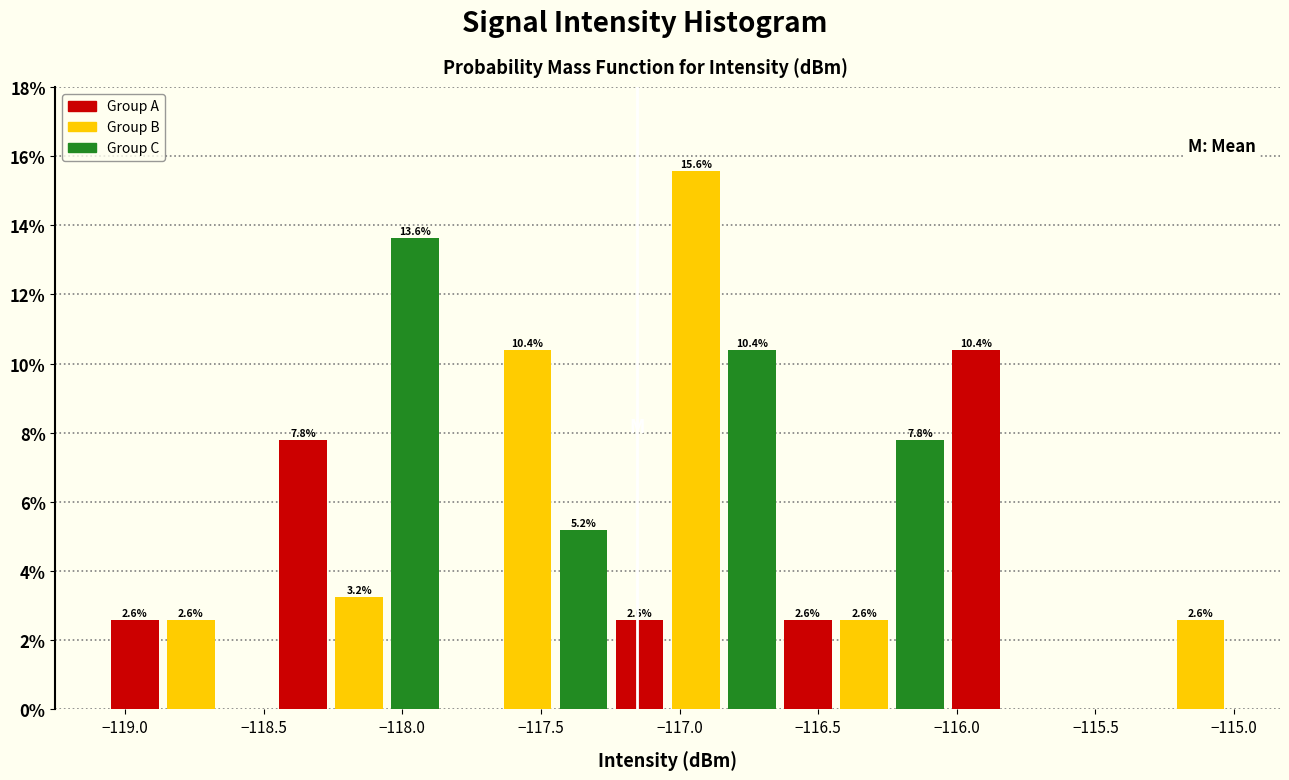

Which range on the x-axis has the tallest bar?

-117.05 to -116.85